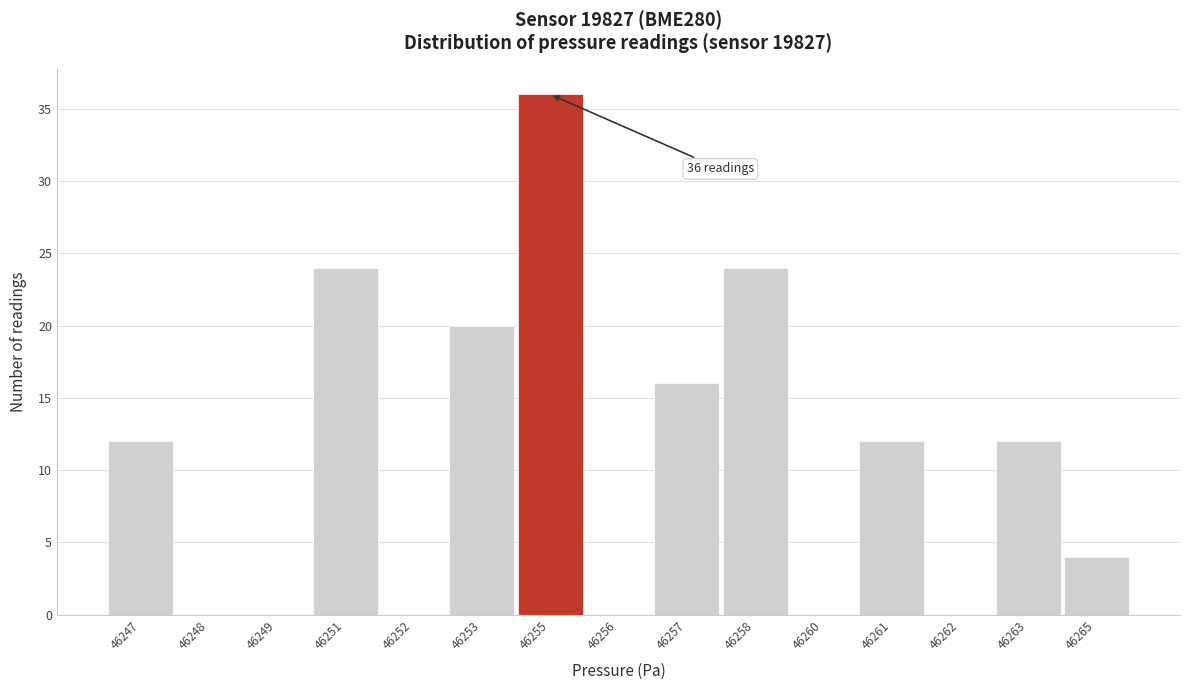

Reading left to right, what are all the values shown in this chart?

46247=12	46248=0	46249=0	46251=24	46252=0	46253=20	46255=36	46256=0	46257=16	46258=24	46260=0	46261=12	46262=0	46263=12	46265=4